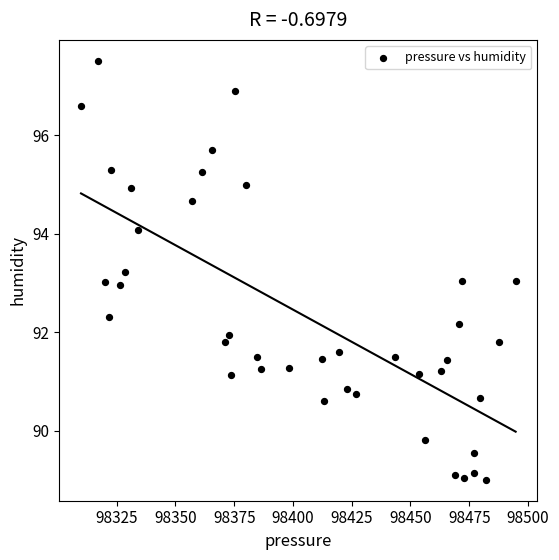

What is the range of X values (max minus min)?

184.9